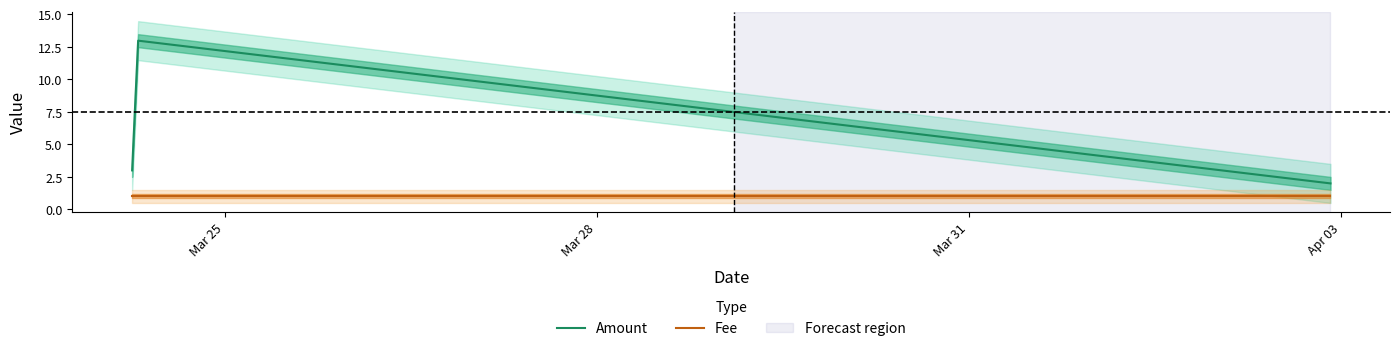

How many data points in Fee are above 1?

1